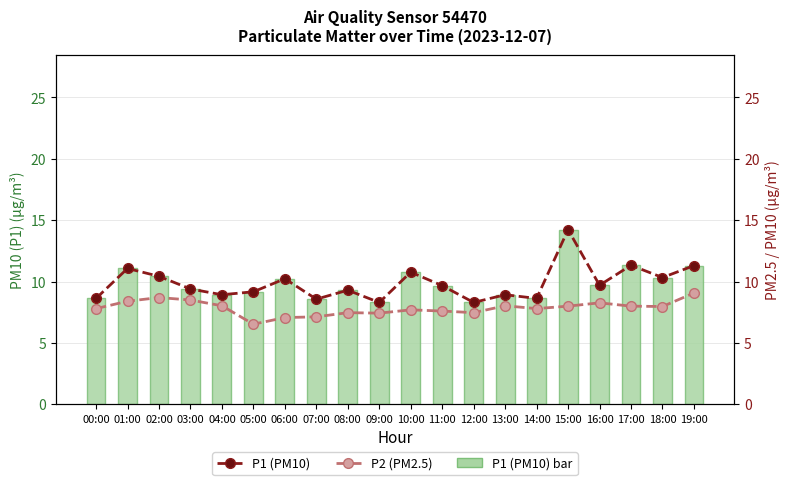

What is the sum of the P2 (PM2.5) values at 09:00 and 02:00?

16.1